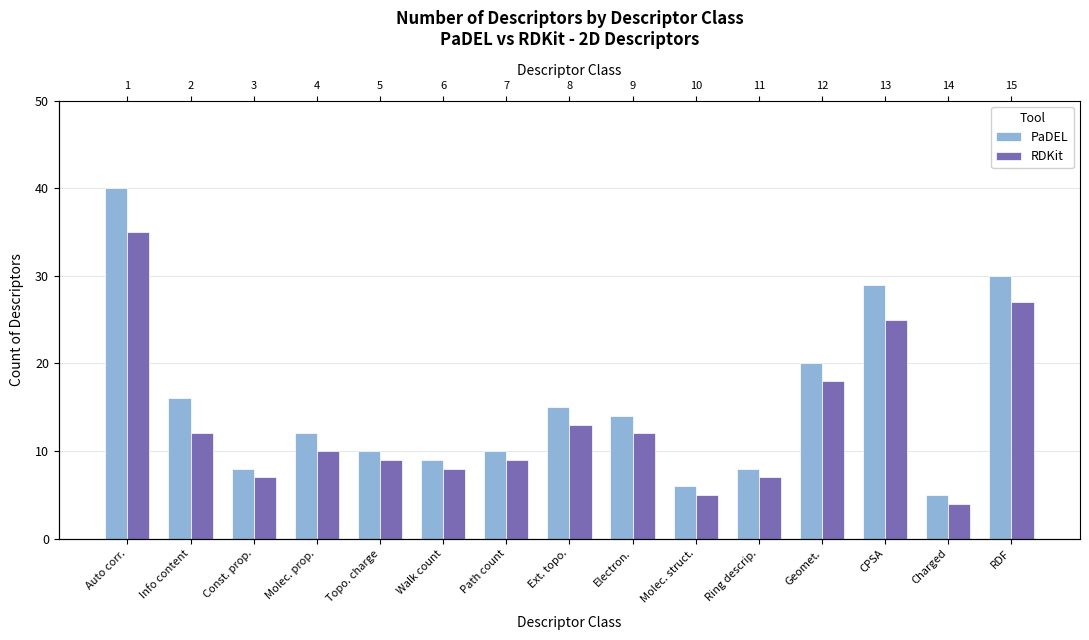

Between Info content and Electron., which series saw the biggest shift?

PaDEL